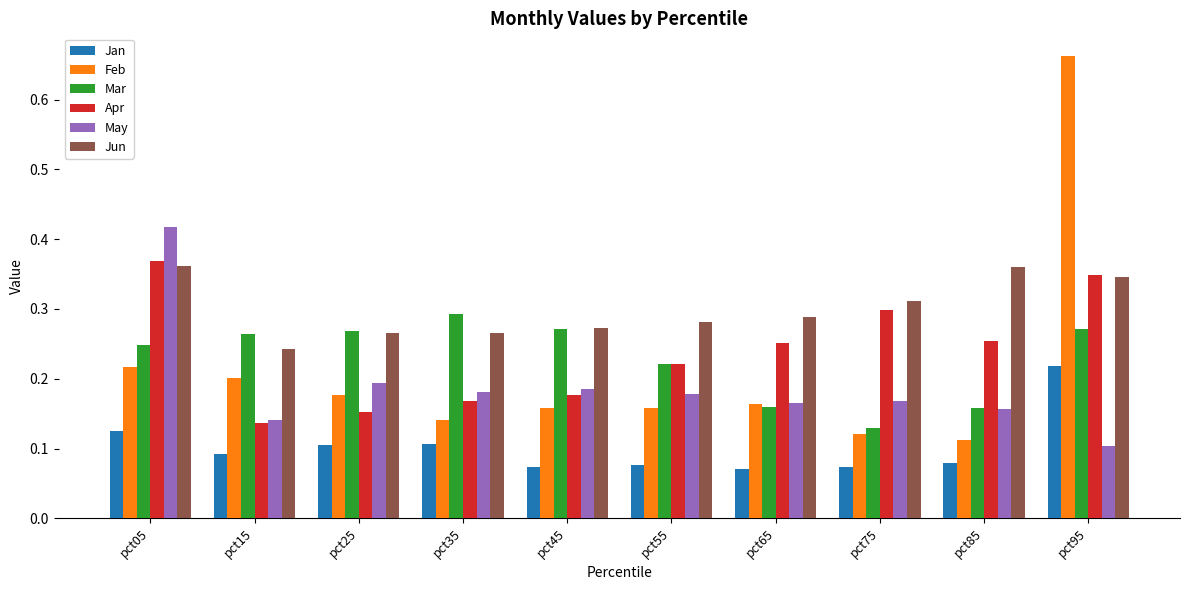

What is the total value across all series at pct85?

1.1